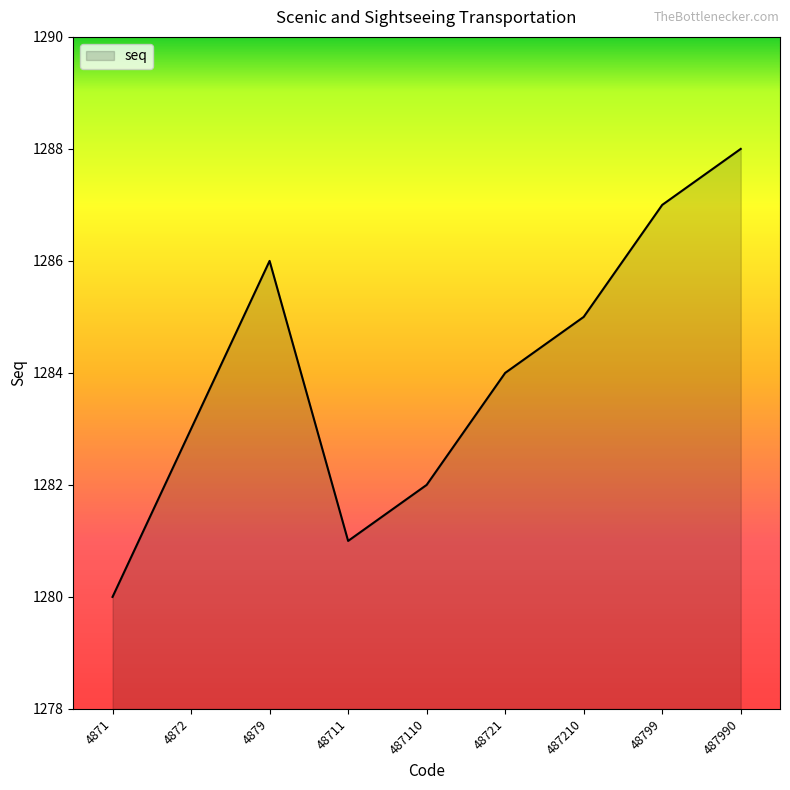

Reading right to left, extract all data points from this chart.

1288	1287	1285	1284	1282	1281	1286	1283	1280